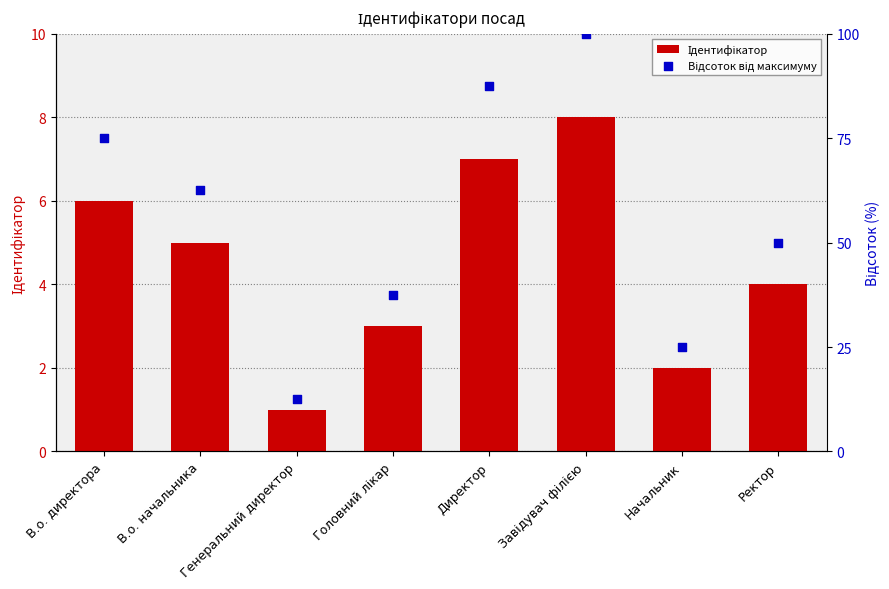

At how many categories does at least one series exceed 33?

6